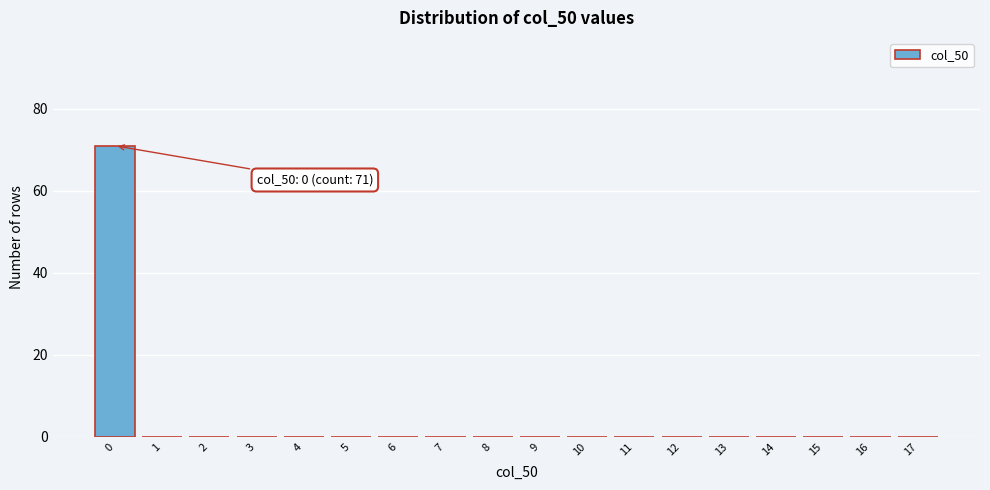

Reading left to right, what are all the values shown in this chart?

0=71	1=0	2=0	3=0	4=0	5=0	6=0	7=0	8=0	9=0	10=0	11=0	12=0	13=0	14=0	15=0	16=0	17=0